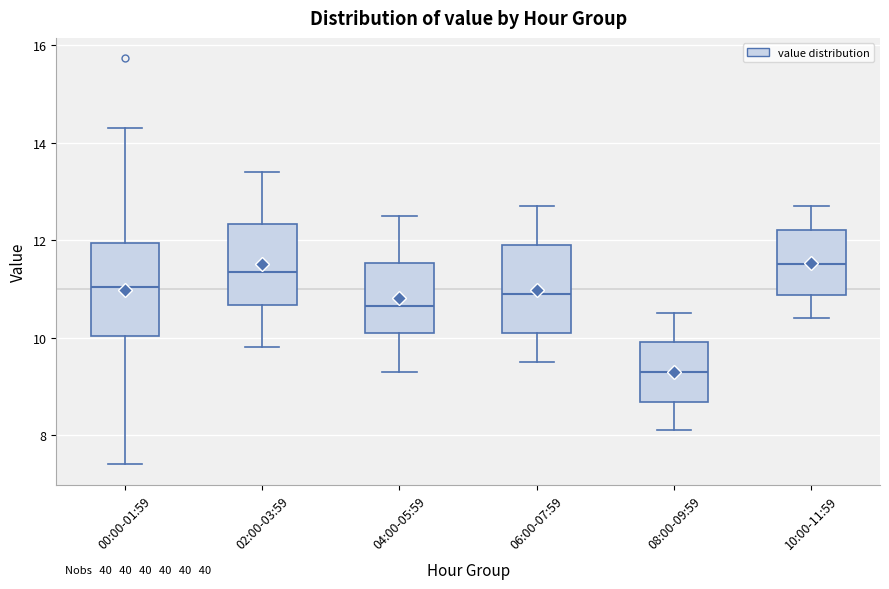

Where does the upper whisker of the box for 08:00-09:59 end on the y-axis? The values are not printed on the chart, so give them approximately, as read against the axis.

10.6